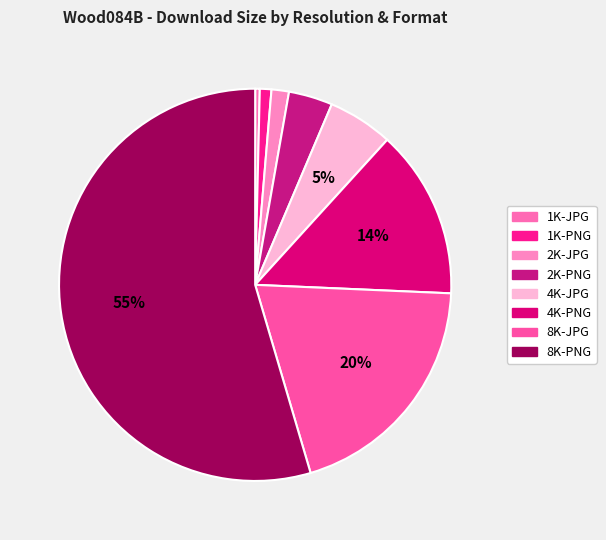

Which slice is the smallest?

1K-JPG